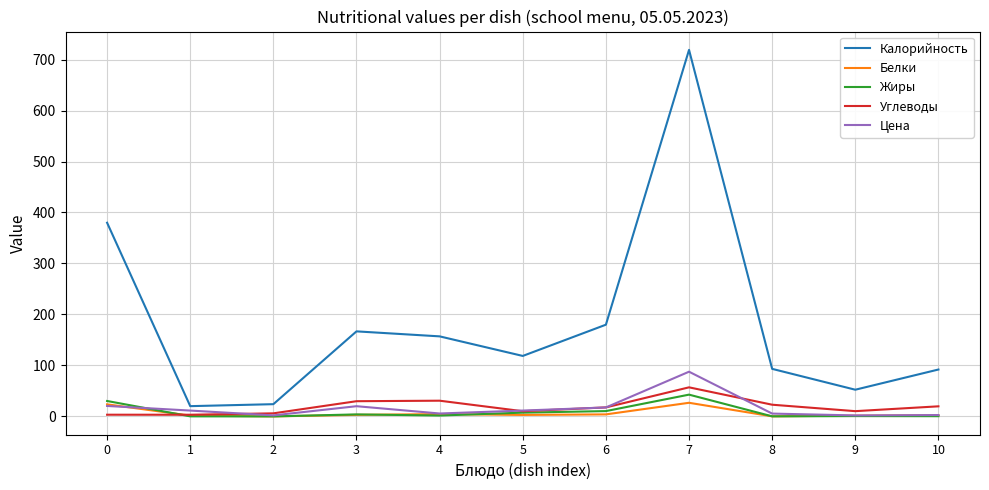

True or false: Белки and Калорийность intersect in this chart.

False